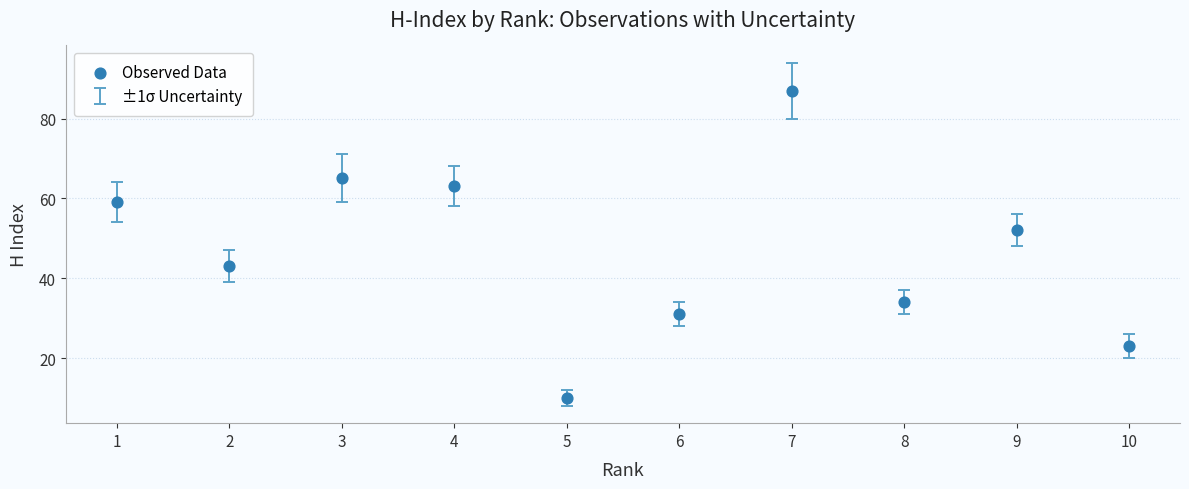

What is the range of X values (max minus min)?

9